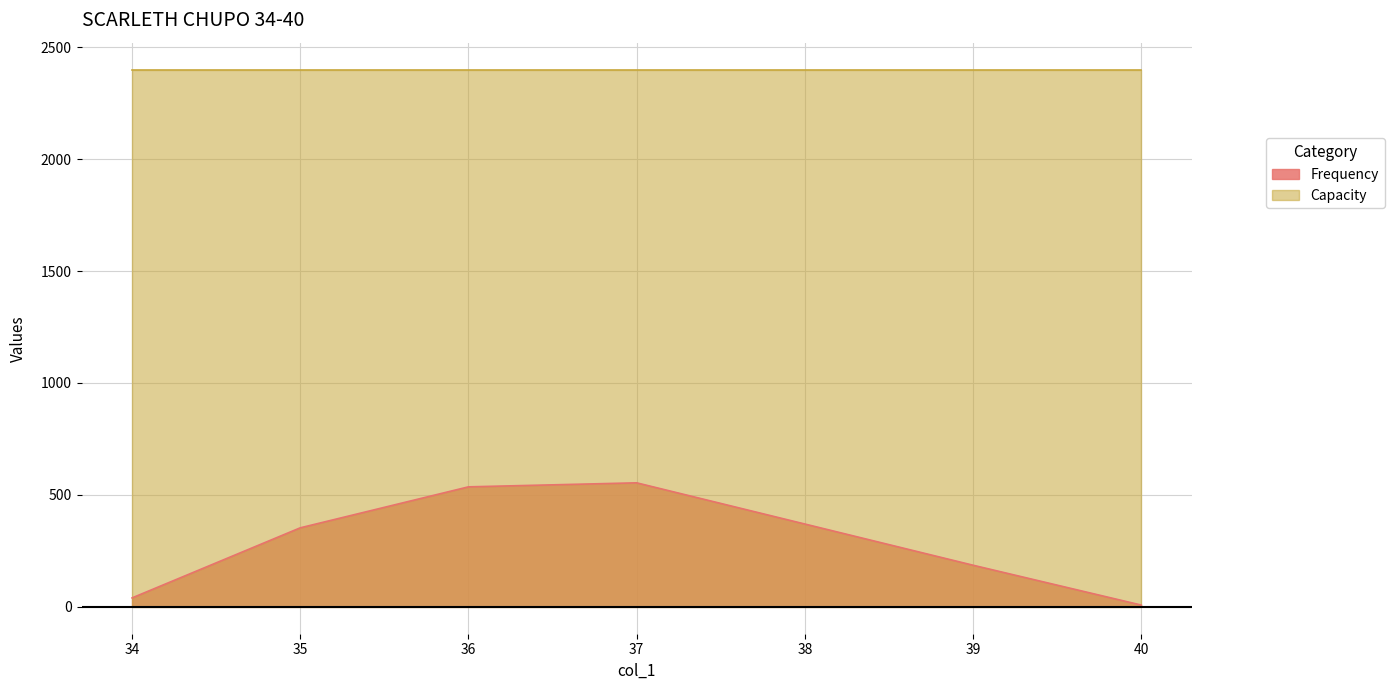

What is the change in value from 34 to 40?

-32